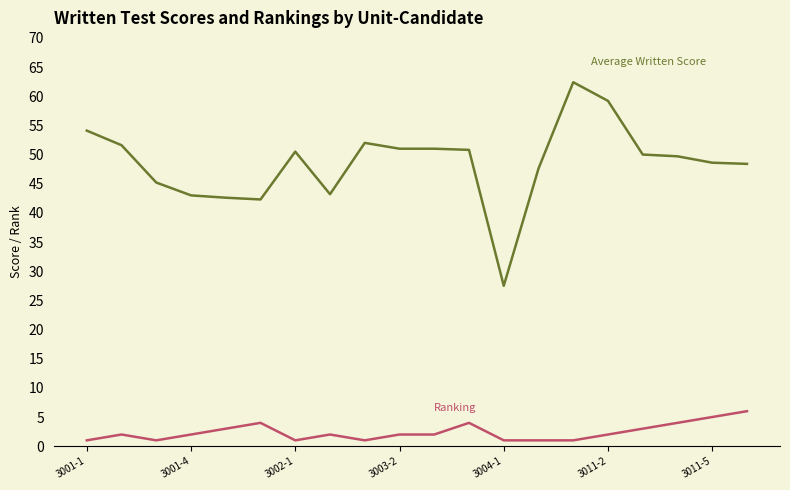

How many distinct data groups are displayed?

2